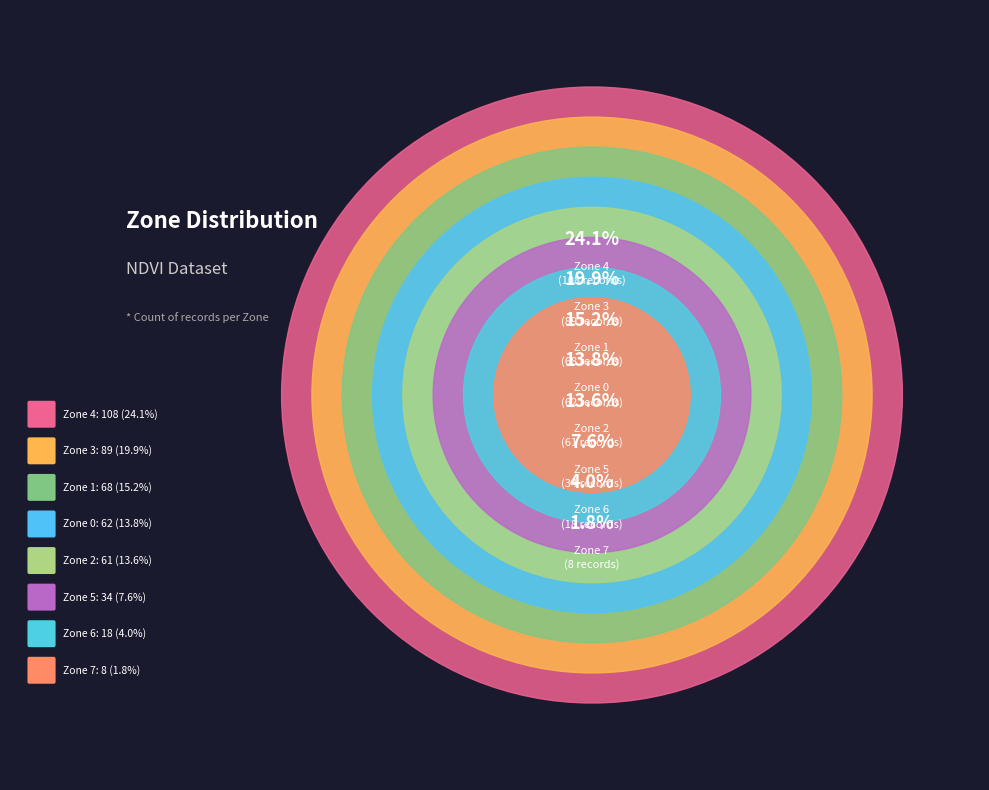

Rank the categories by value from lowest to highest.

Zone 7, Zone 6, Zone 5, Zone 2, Zone 0, Zone 1, Zone 3, Zone 4